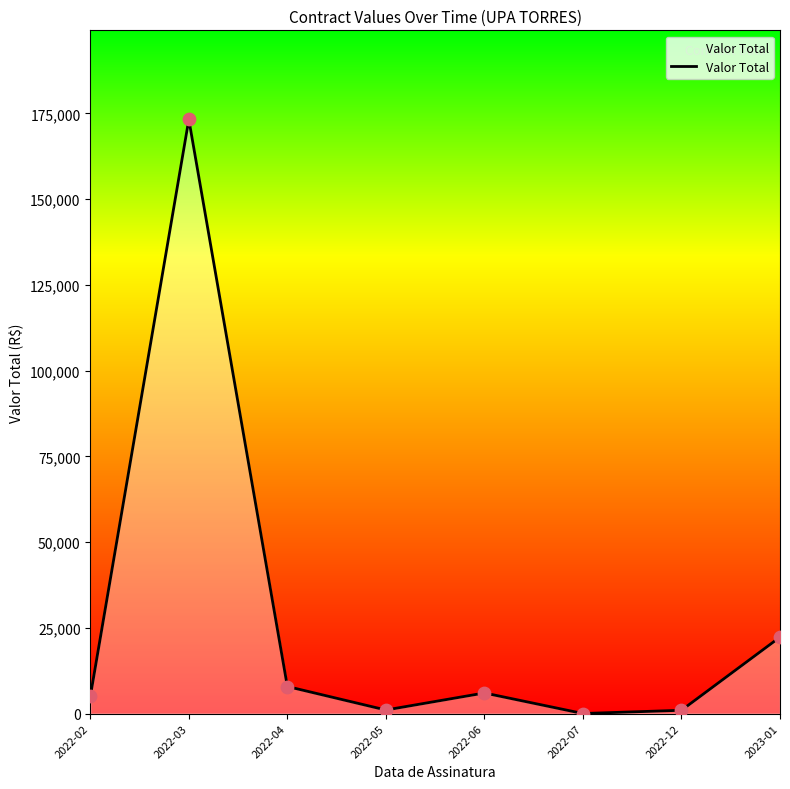

What is the change in value from 2022-04 to 2023-01?

+14402.4